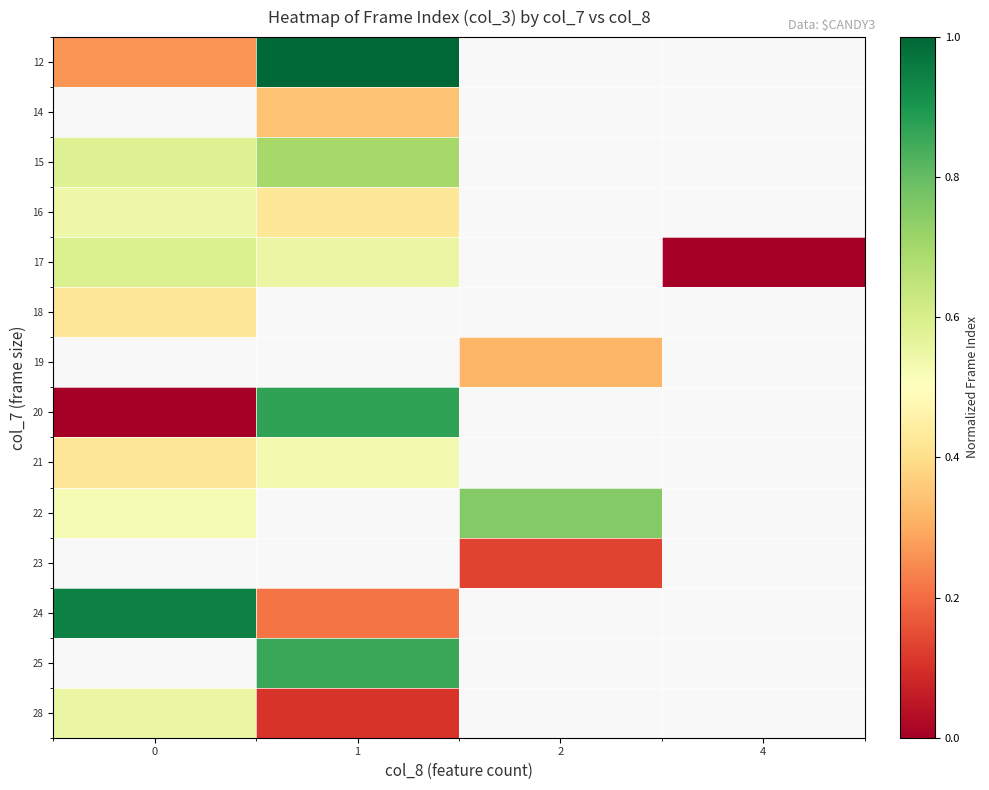

At how many categories does at least one series exceed 0?

3